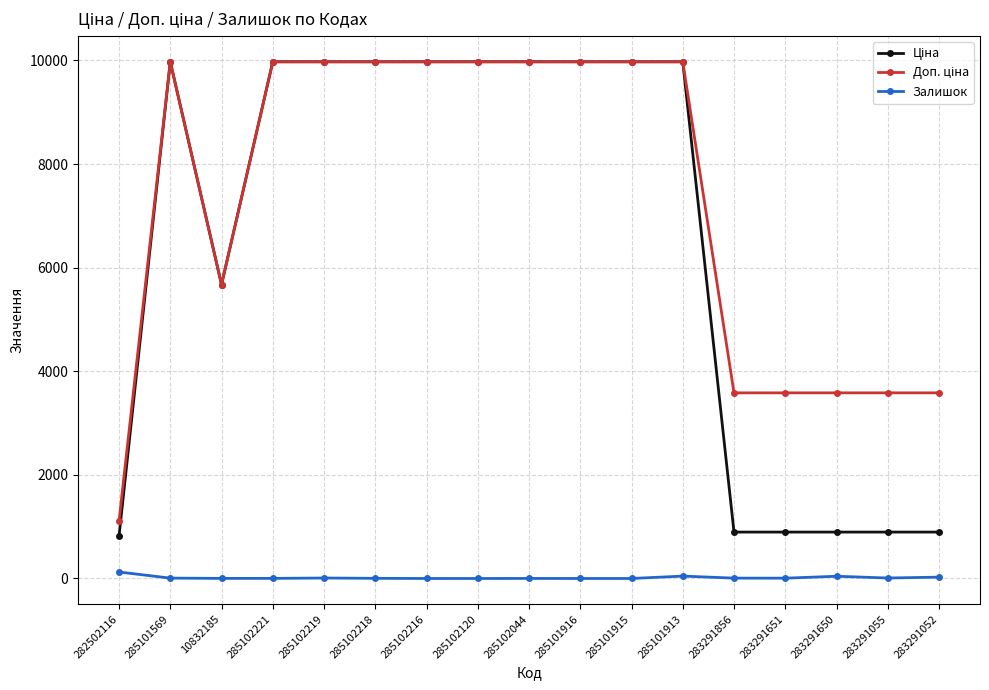

True or false: Залишок has a value of 2.0 at 10832185.

True